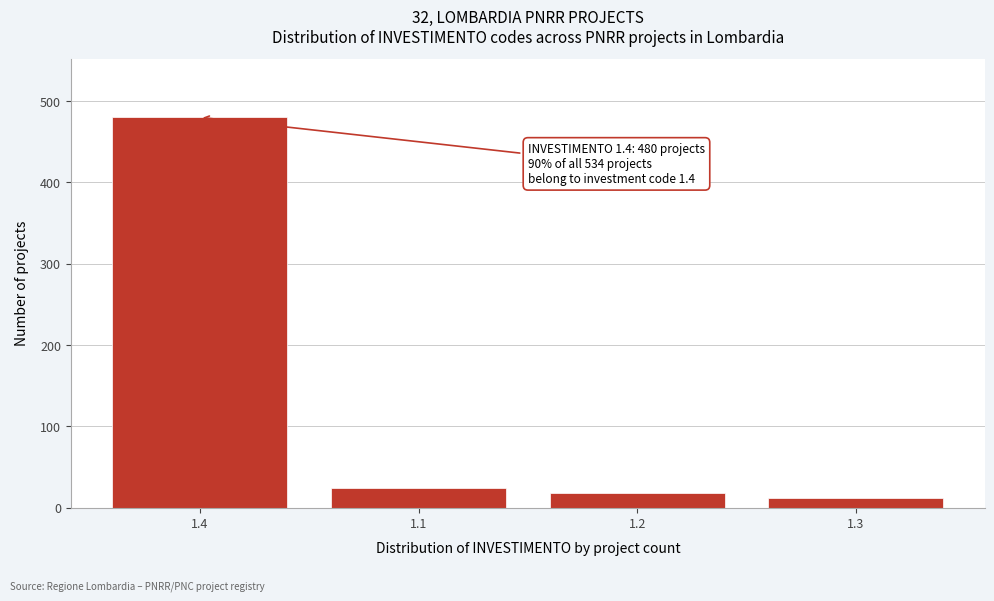

Reading left to right, extract all data points from this chart.

1.4=480	1.1=24	1.2=18	1.3=12